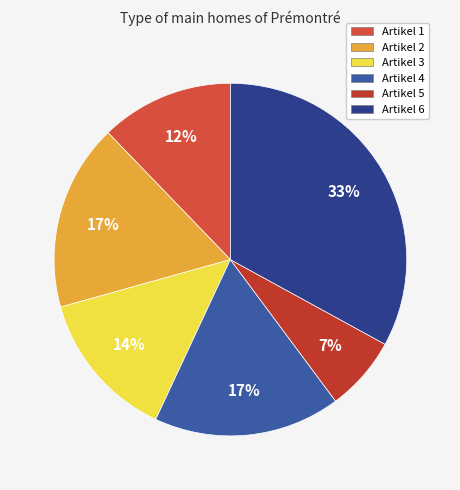

To the nearest percent, what percentage of the pie is Artikel 2?

17%